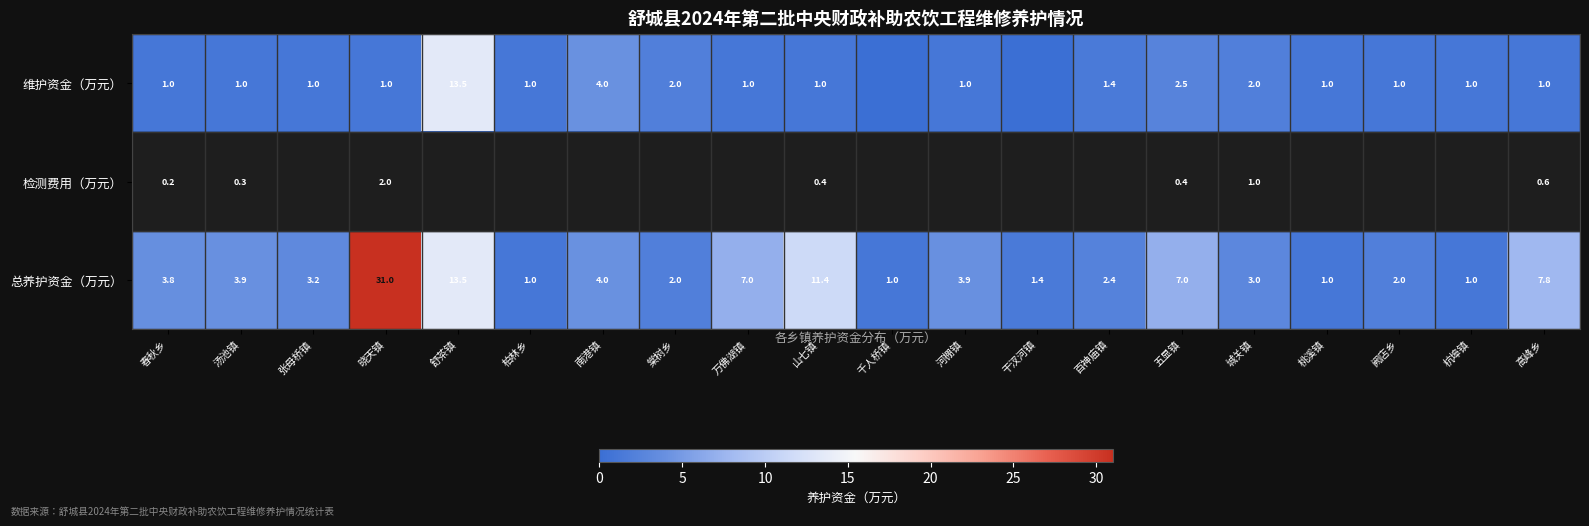

What is the total value across all series at 城关镇?

6.0